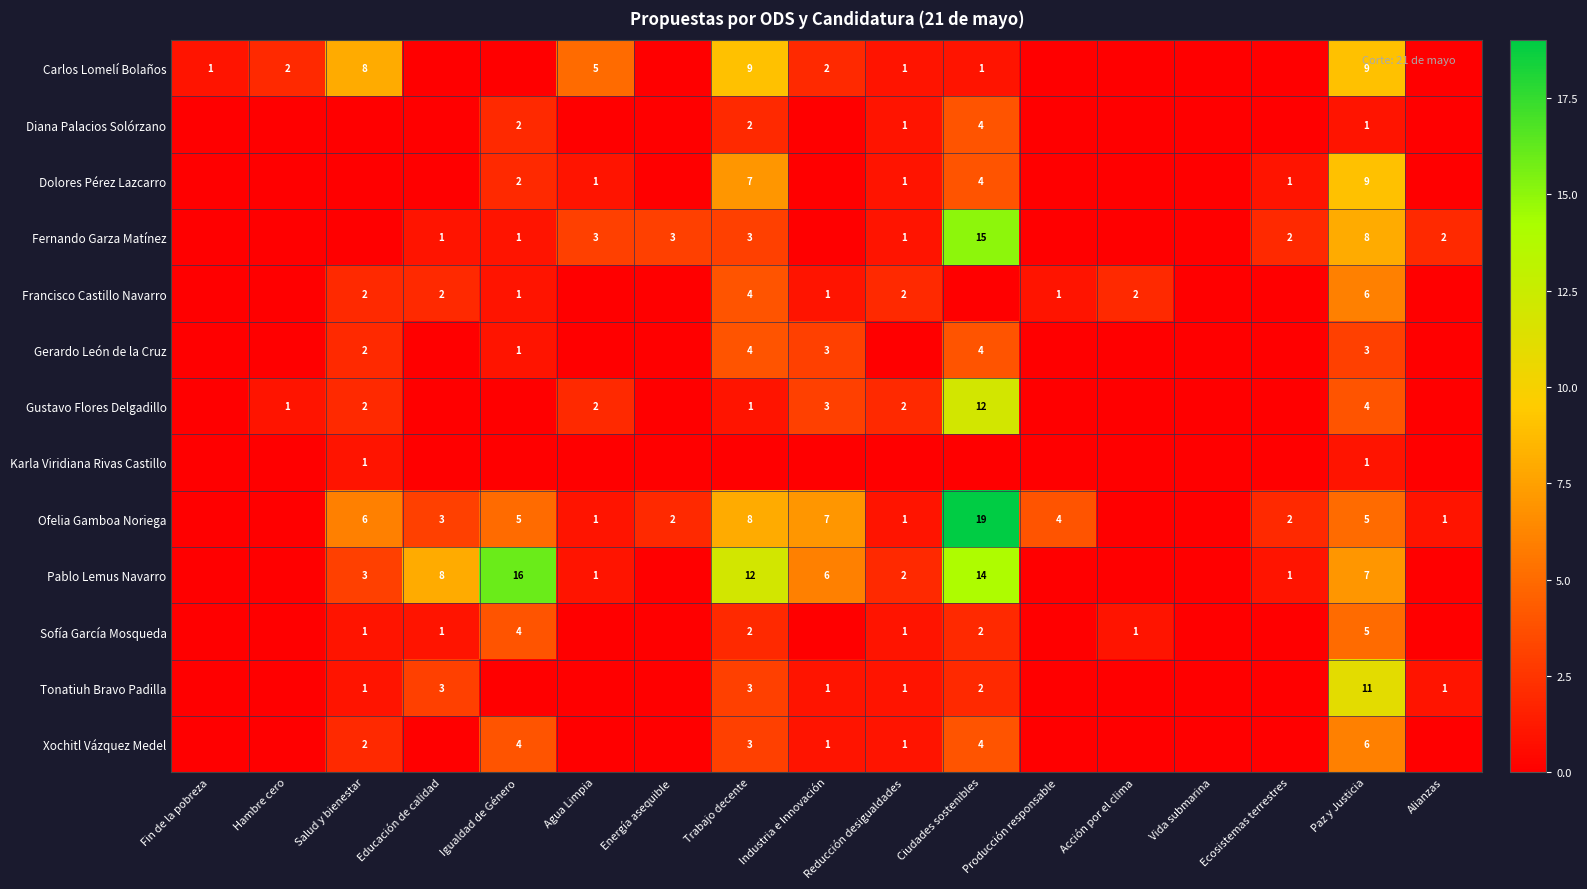

True or false: Francisco Castillo Navarro has a value of 2 at Acción por el clima.

True